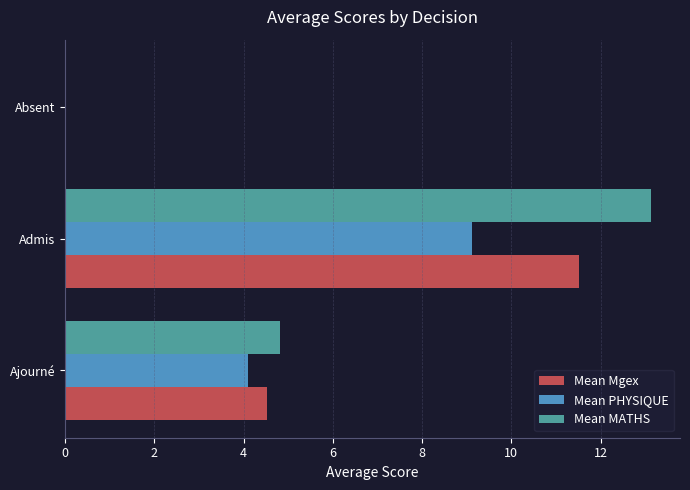

How many values in the Mean MATHS series exceed 4?

2